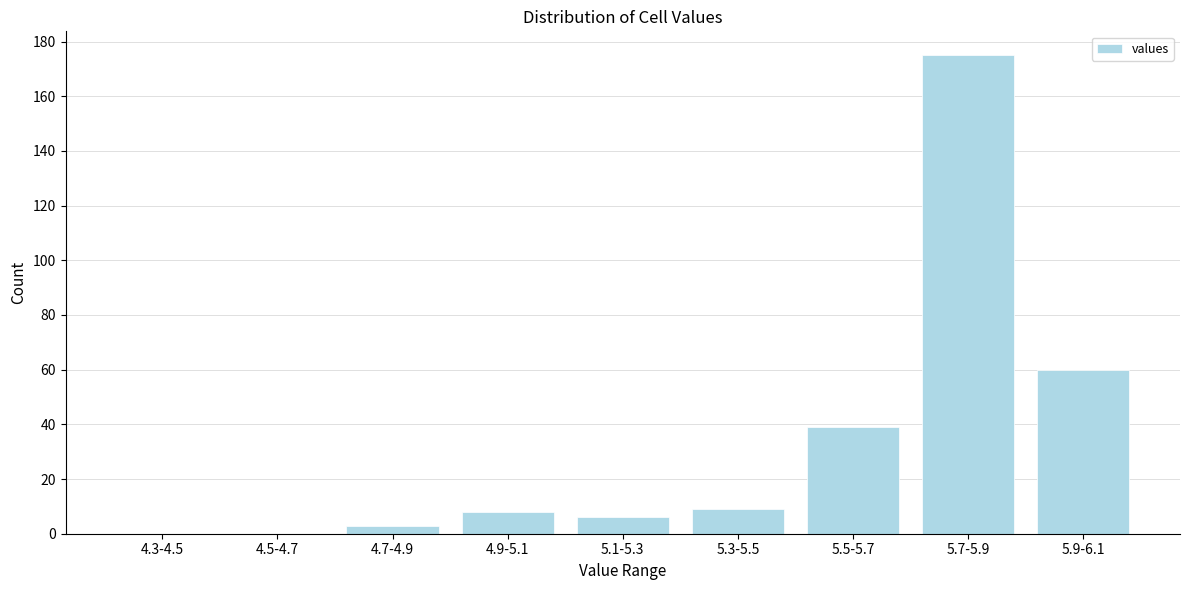

Reading left to right, list all the values displayed in this chart.

4.3-4.5=0	4.5-4.7=0	4.7-4.9=3	4.9-5.1=8	5.1-5.3=6	5.3-5.5=9	5.5-5.7=39	5.7-5.9=175	5.9-6.1=60